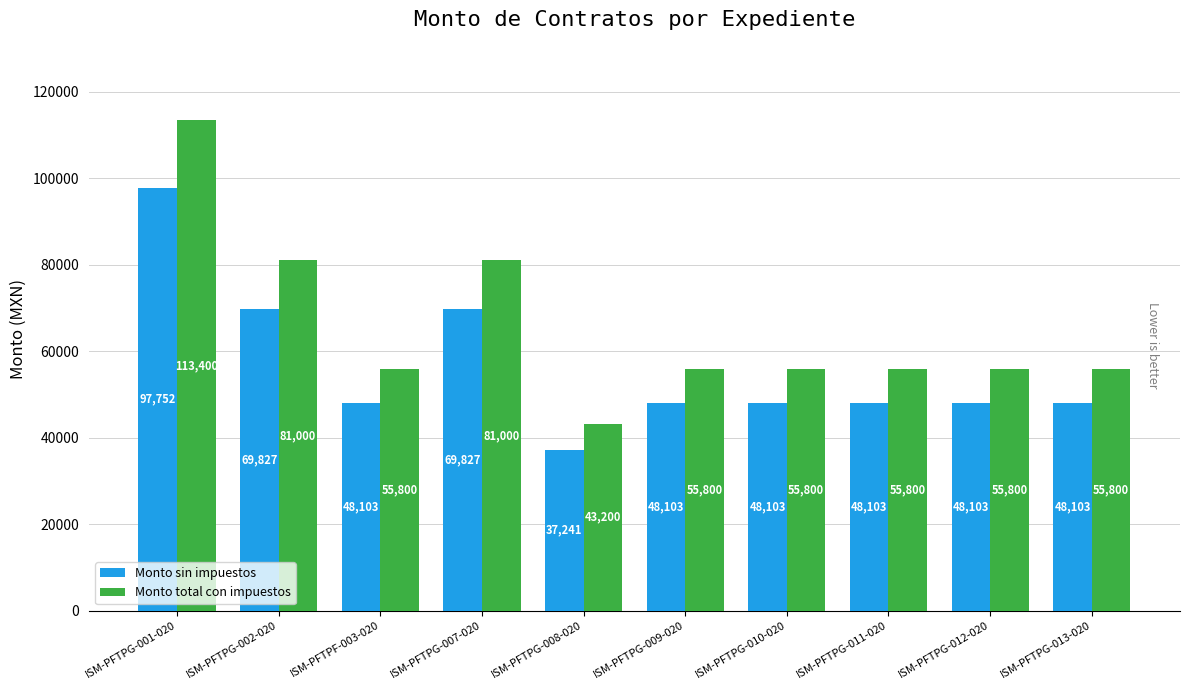

What is the maximum value shown in the chart?

113400.0